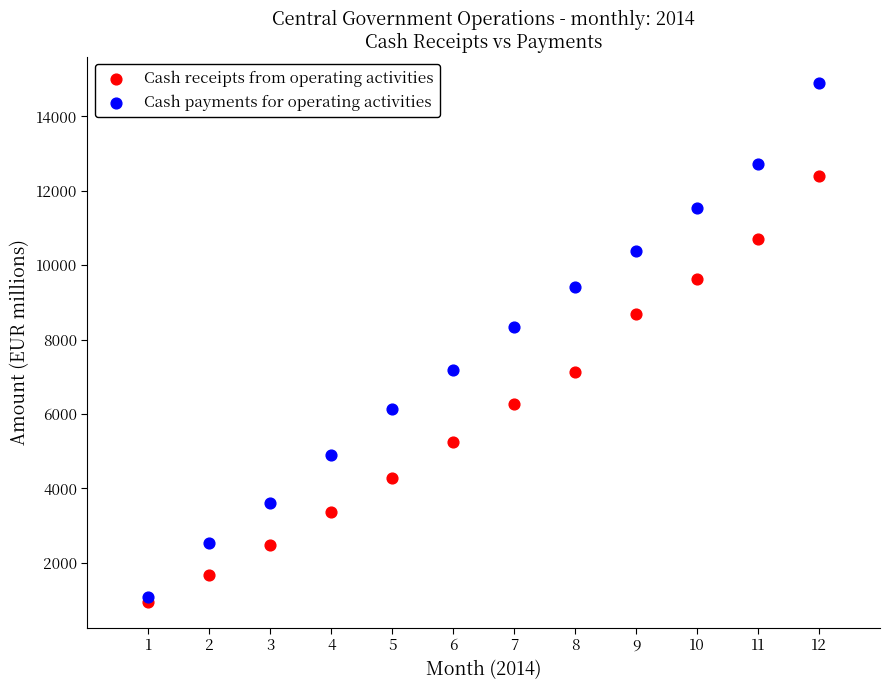

Across all series, what Y value is closest to 7933?

8331.9